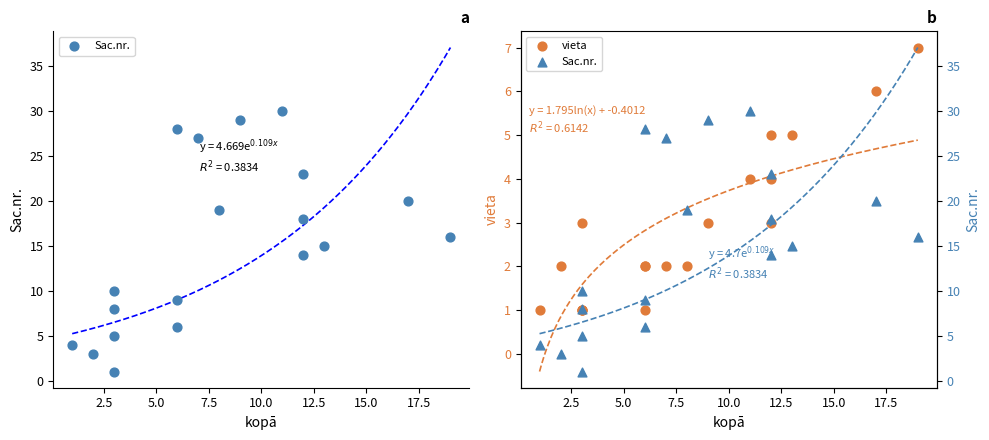

What are all the series names shown in the legend?

Sac.nr., vieta